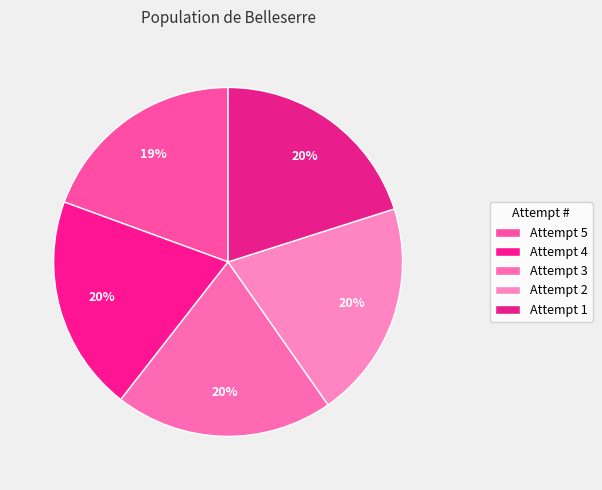

How many slices are in this pie chart?

5